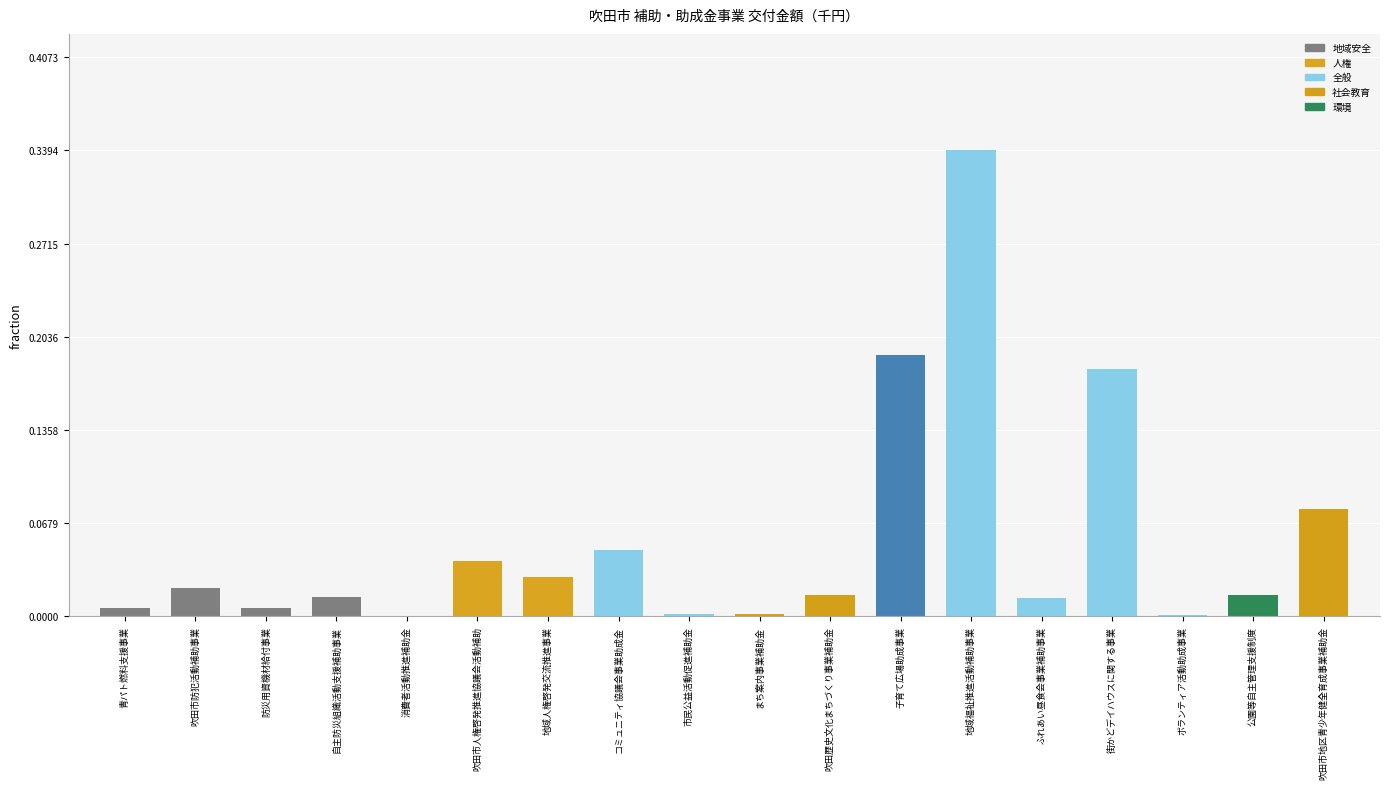

True or false: the data shows 0.0 at 防災用資機材給付事業.

True